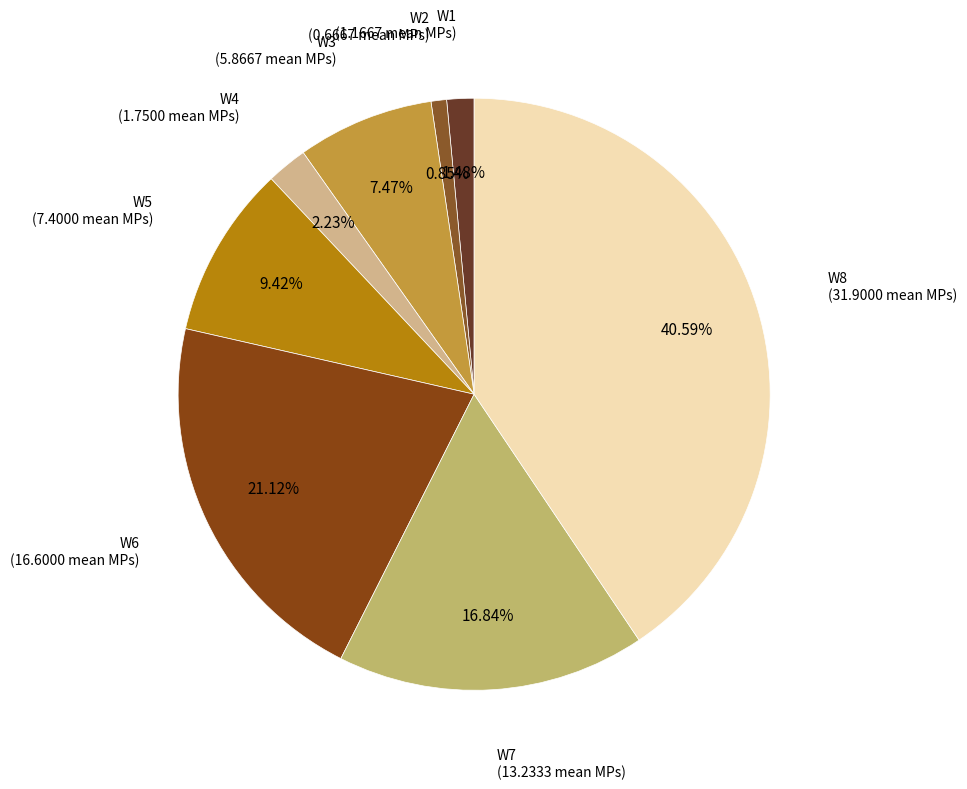

To the nearest percent, what is the difference between the largest and smallest slice percentages?

40%